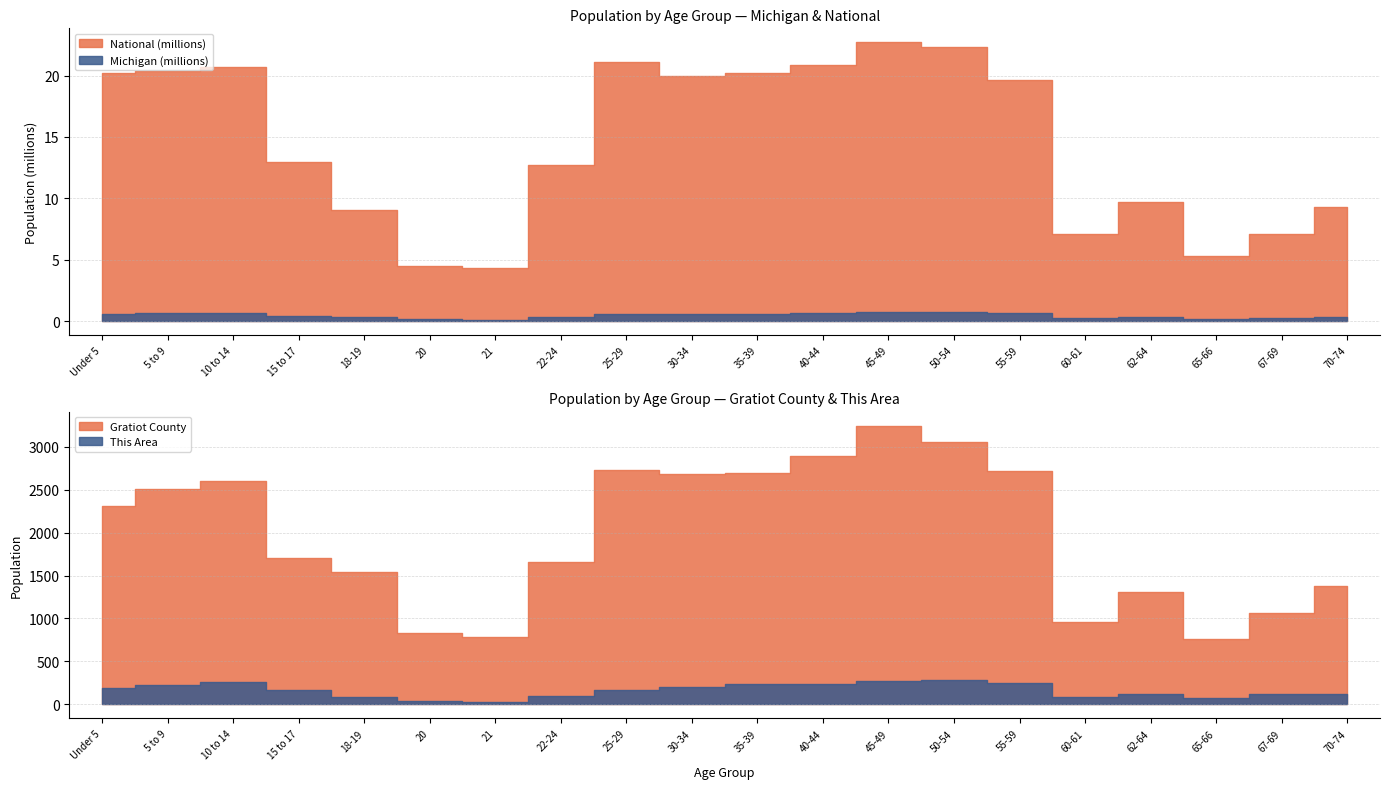

Reading right to left, what are all the values shown in this chart?

This Area: 120	119	73	124	91	250	279	278	236	240	202	172	94	23	39	90	170	264	221	189
Gratiot County: 1384	1063	762	1303	958	2712	3051	3246	2892	2693	2681	2733	1659	781	836	1543	1699	2603	2508	2307
Michigan: 306084	241312	177313	325744	243067	683186	765452	744581	665481	612493	574566	589583	381238	138484	149350	304817	434782	675216	637784	596286
National: 9278166	7115361	5319902	9704197	7113727	19664805	22298125	22708591	20890964	20179642	19962099	21101849	12712576	4354294	4519129	9086089	12954254	20677194	20348657	20201362